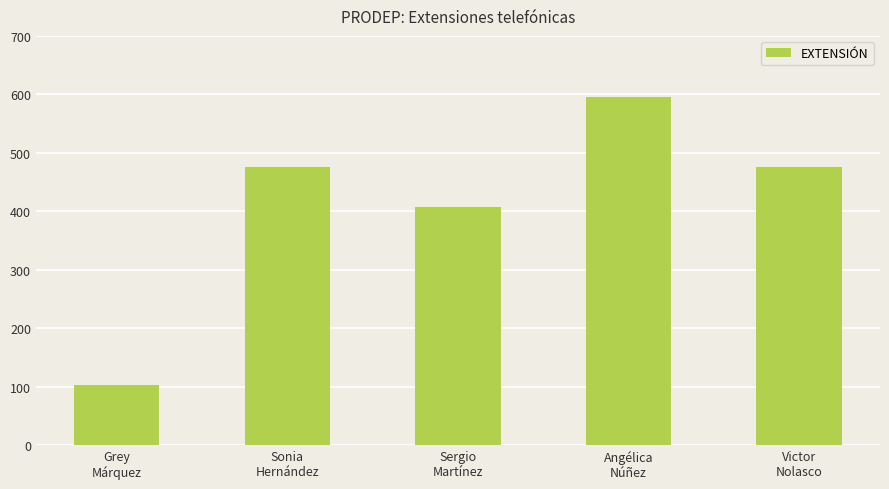

What is the ratio of the value at Angélica
Núñez to the value at Grey
Márquez?

5.8